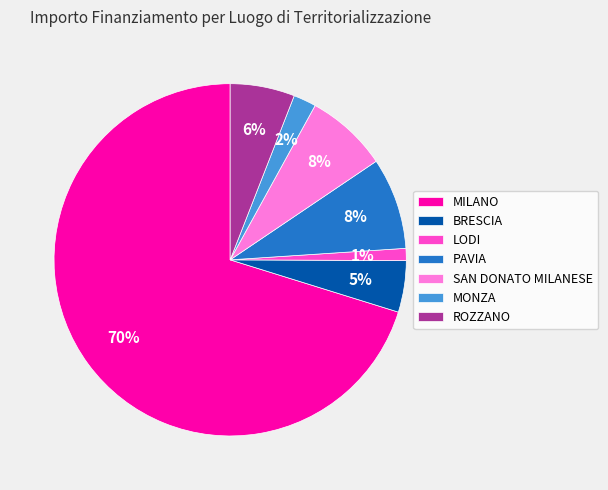

What percentage is the PAVIA slice, to the nearest percent?

8%